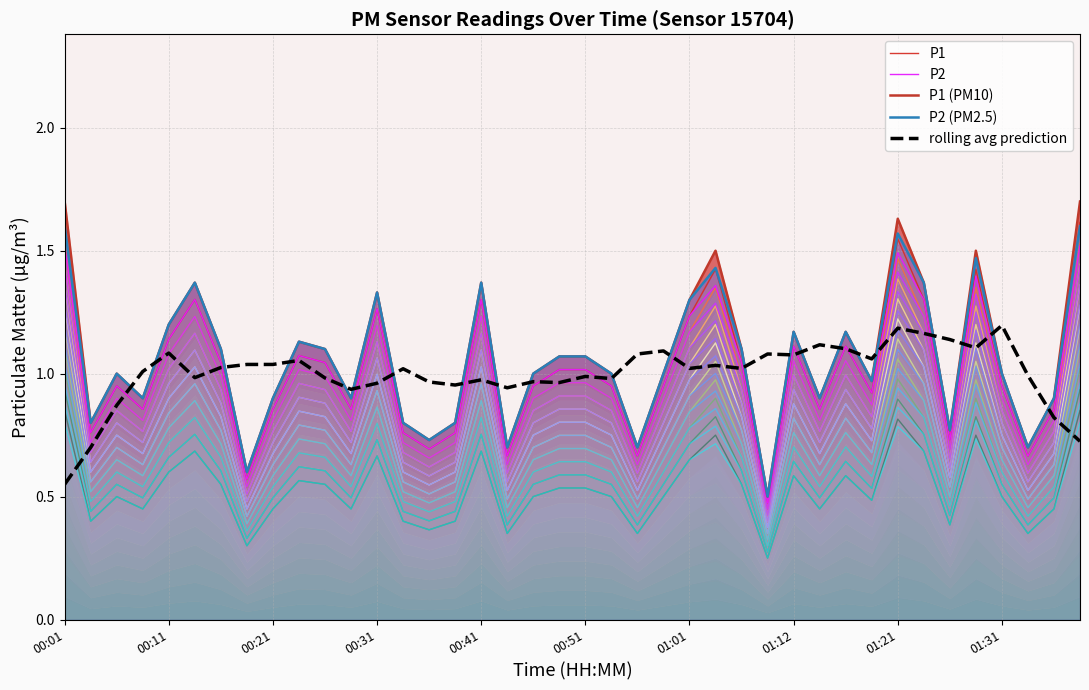

What is the lowest value of the rolling avg prediction series?

0.6